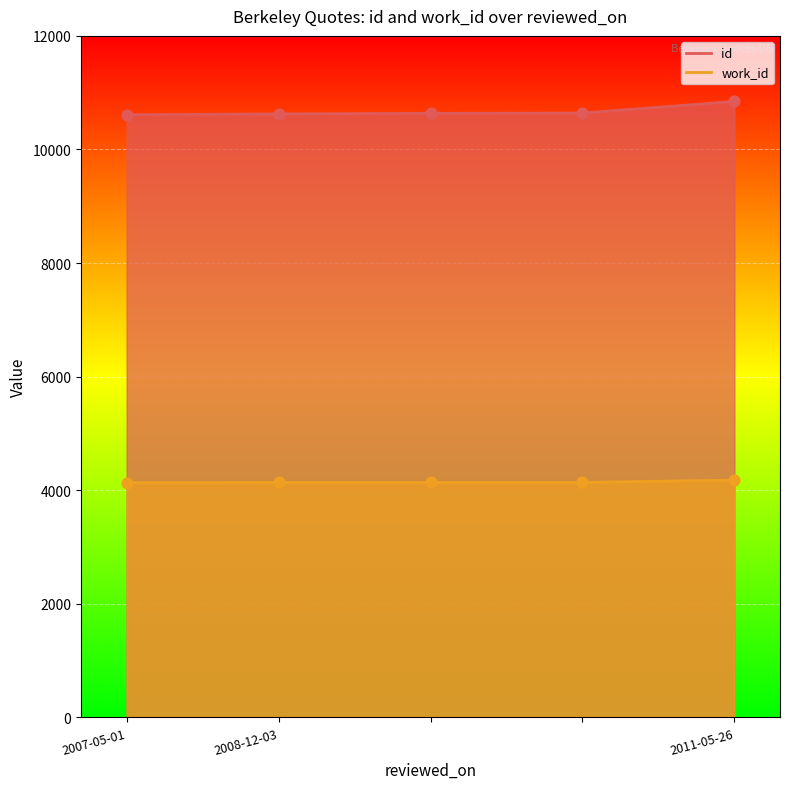

Which series contains the highest Y value?

id